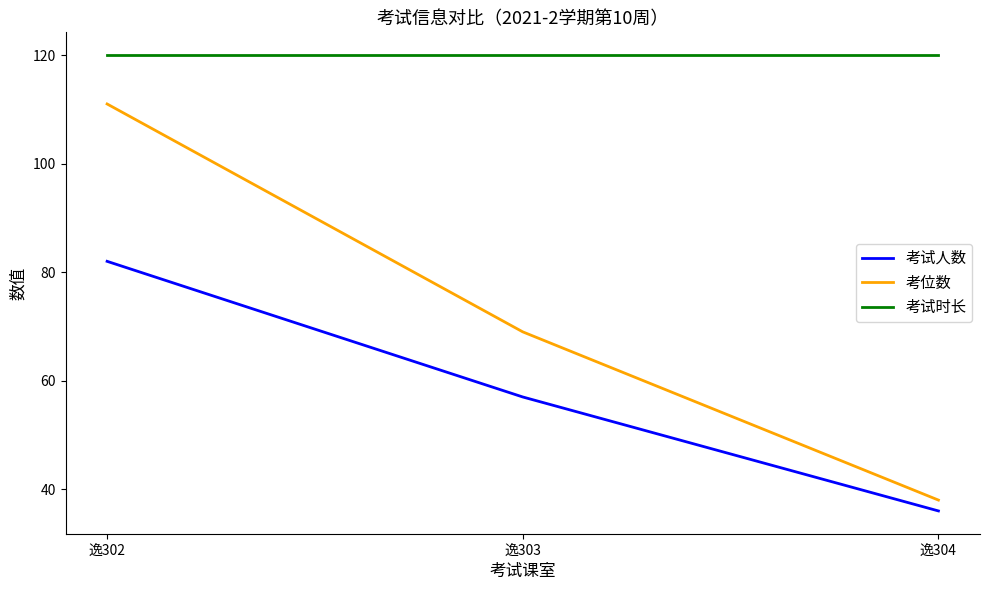

Which series has the largest total across all categories?

考试时长